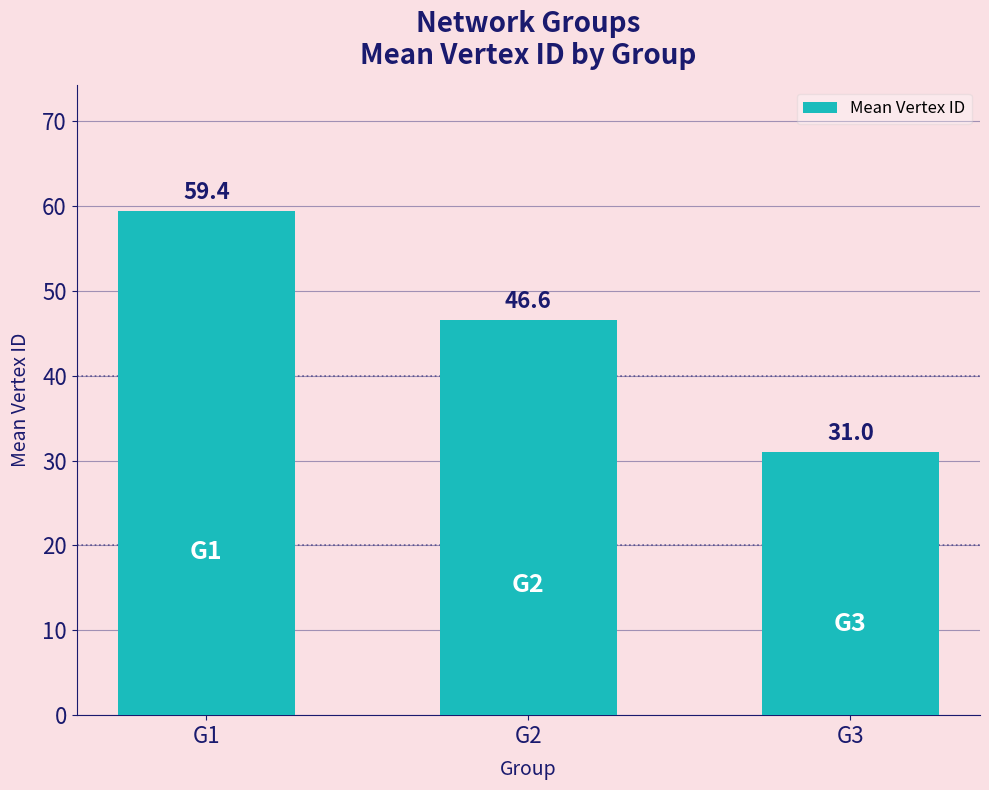

Where is the data nearest to the value 45?

G2